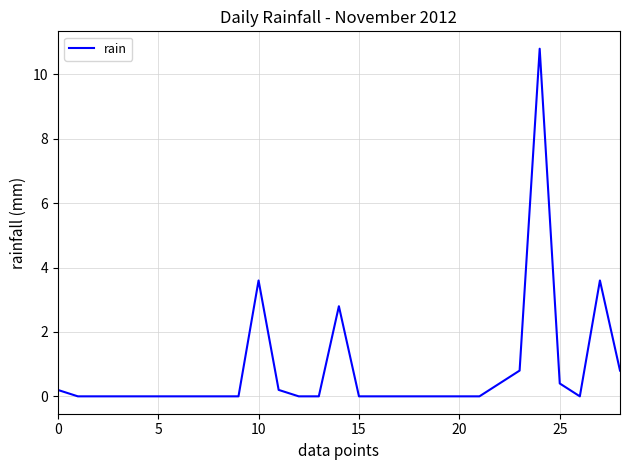

What is the greatest value displayed?

10.8